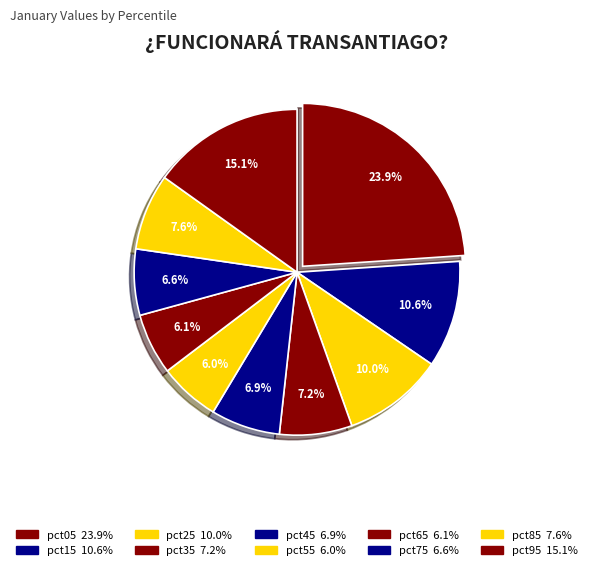

Combined, do pct35 and pct45 account for over 50%?

No